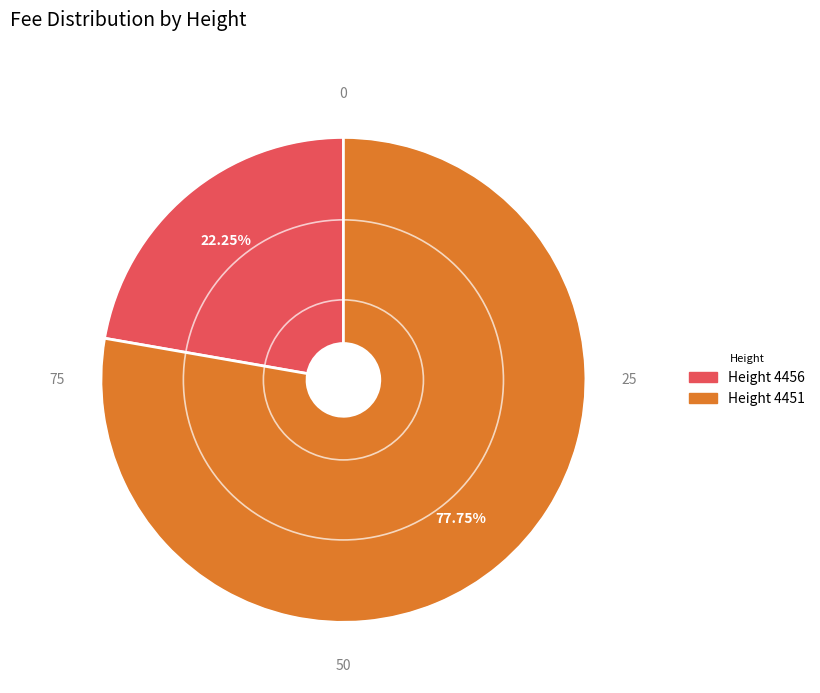

Is there any slice that represents more than half of the pie?

Yes